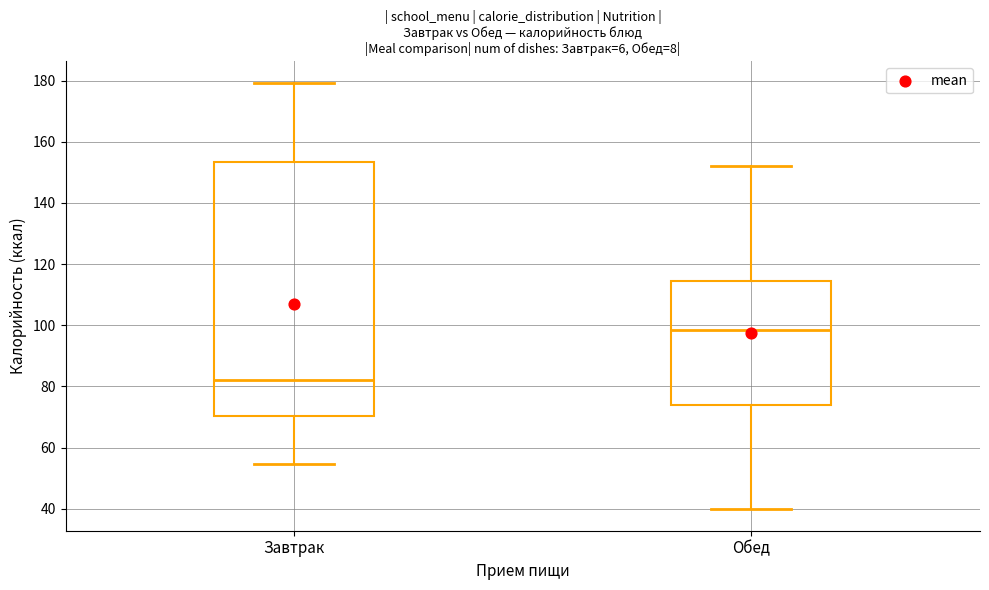

Which box has the highest median line?

Обед